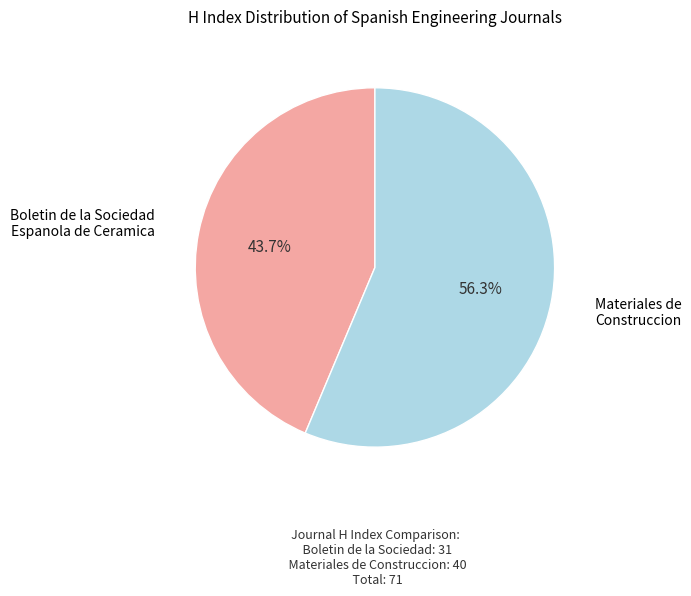

How many segments does this pie chart have?

2